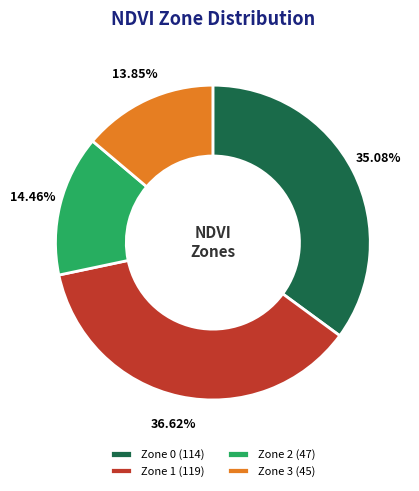

Between Zone 0 and Zone 1, which is larger?

Zone 1